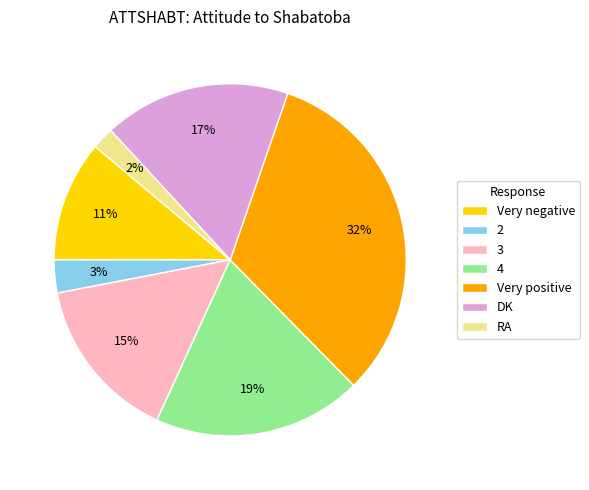

What percentage is the 4 slice, to the nearest percent?

19%